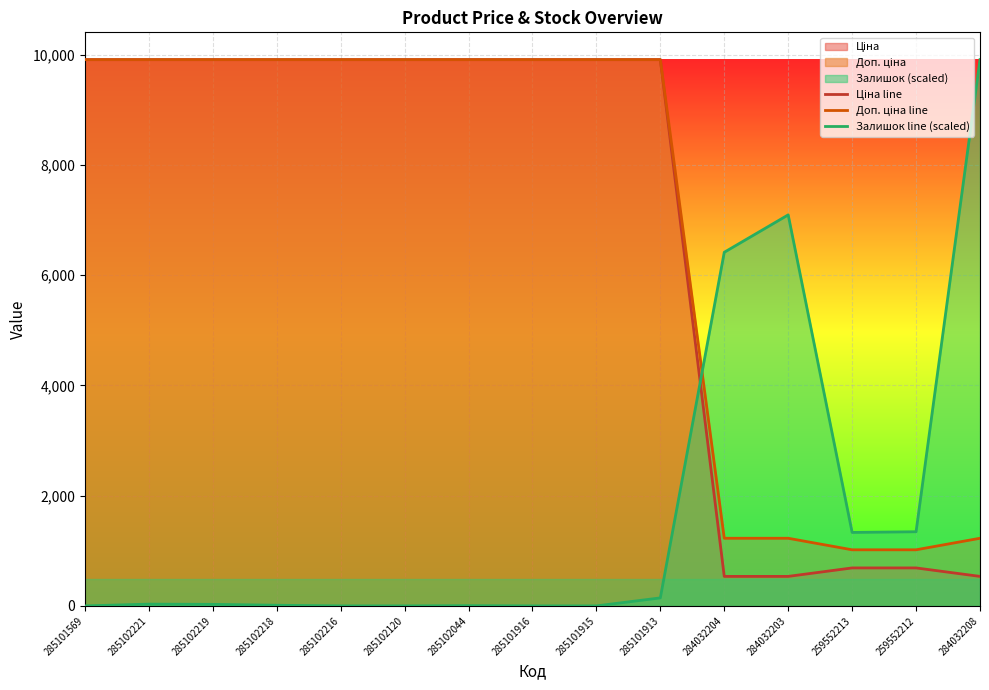

The value of Залишок line (scaled) at 284032203 is 2418.5. True or false?

False